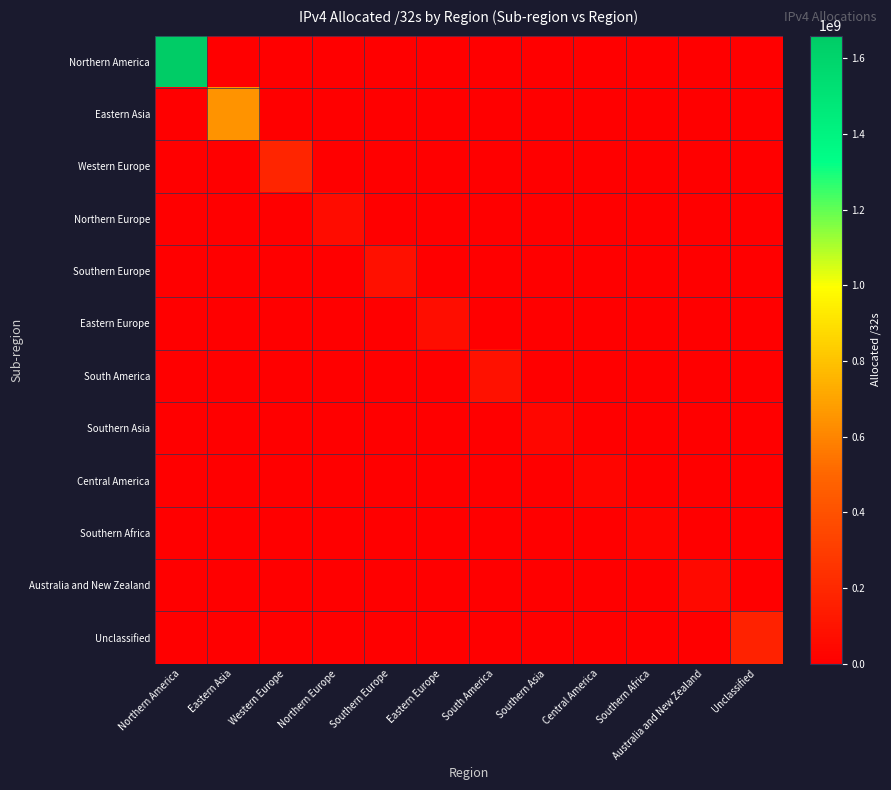

Which series has the largest range (max minus min)?

Northern America